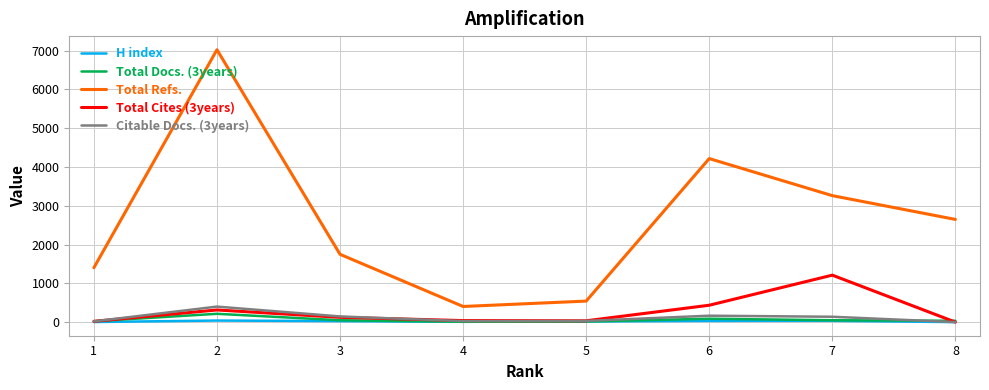

Is the value of H index at 6 greater than the value of Total Refs. at 5?

No